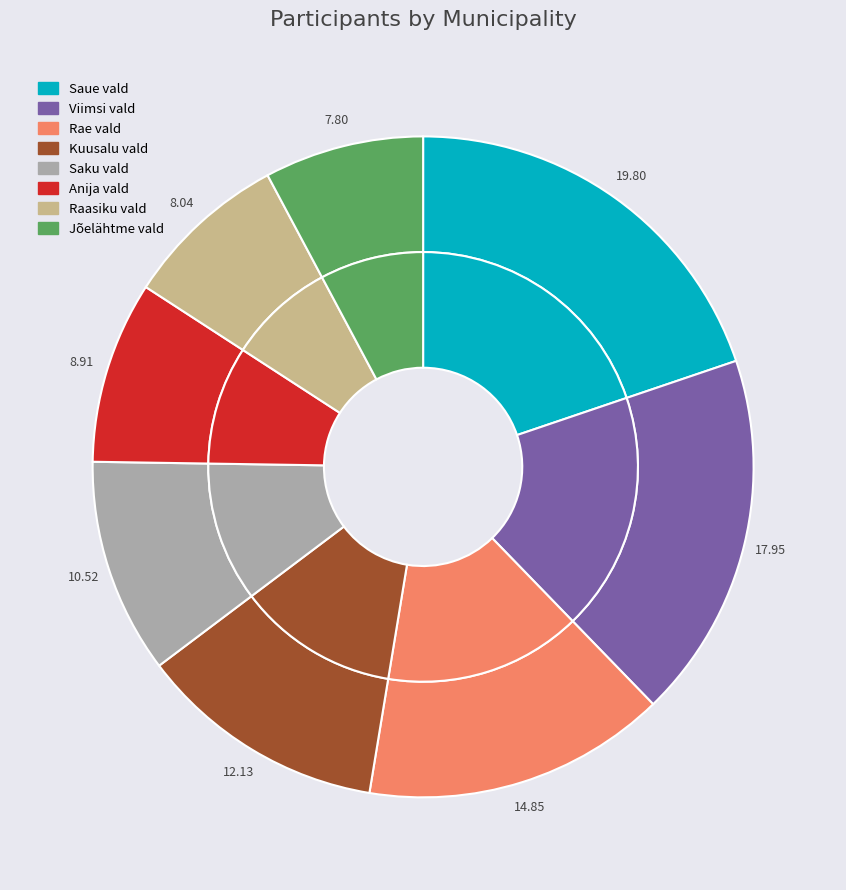

Rank the categories by value from highest to lowest.

Saue vald, Viimsi vald, Rae vald, Kuusalu vald, Saku vald, Anija vald, Raasiku vald, Jõelähtme vald